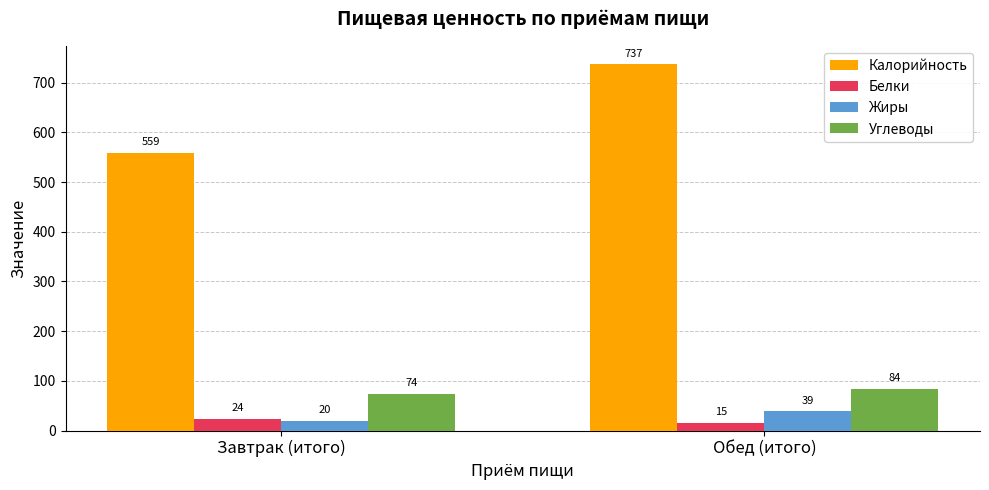

Which category has the lowest value in the Калорийность series?

Завтрак (итого)